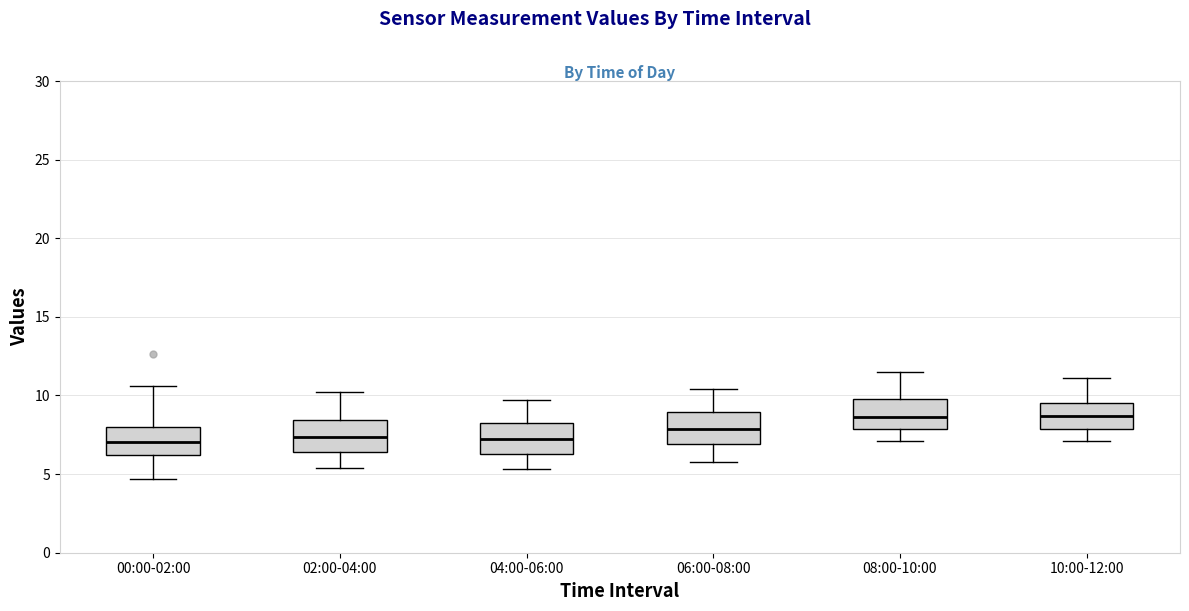

Reading left to right, read every box against the y-axis: the position of its median line, the range the box covers, and the ends of its whiskers. The values are not printed on the chart, so give them approximately, as read against the axis.

00:00-02:00: median 7.0, box 6.0 to 8.0, whiskers 4.5 to 10.5
02:00-04:00: median 7.5, box 6.5 to 8.5, whiskers 5.5 to 10.0
04:00-06:00: median 7.5, box 6.5 to 8.0, whiskers 5.5 to 9.5
06:00-08:00: median 8.0, box 7.0 to 9.0, whiskers 6.0 to 10.5
08:00-10:00: median 8.5, box 8.0 to 10.0, whiskers 7.0 to 11.5
10:00-12:00: median 8.5, box 8.0 to 9.5, whiskers 7.0 to 11.0